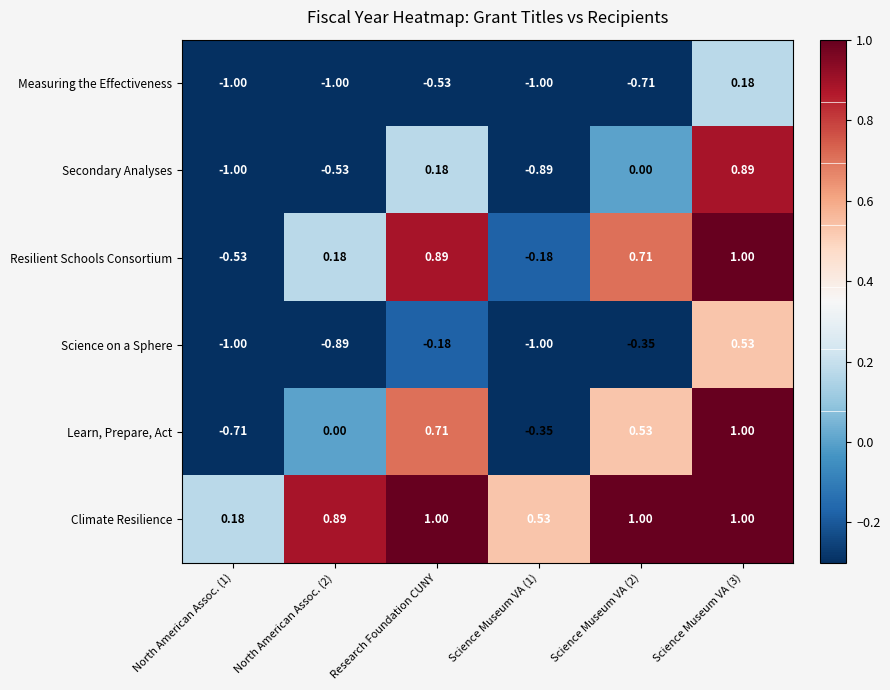

Is the value of Measuring the Effectiveness at North American Assoc. (2) greater than the value of Secondary Analyses at Research Foundation CUNY?

No